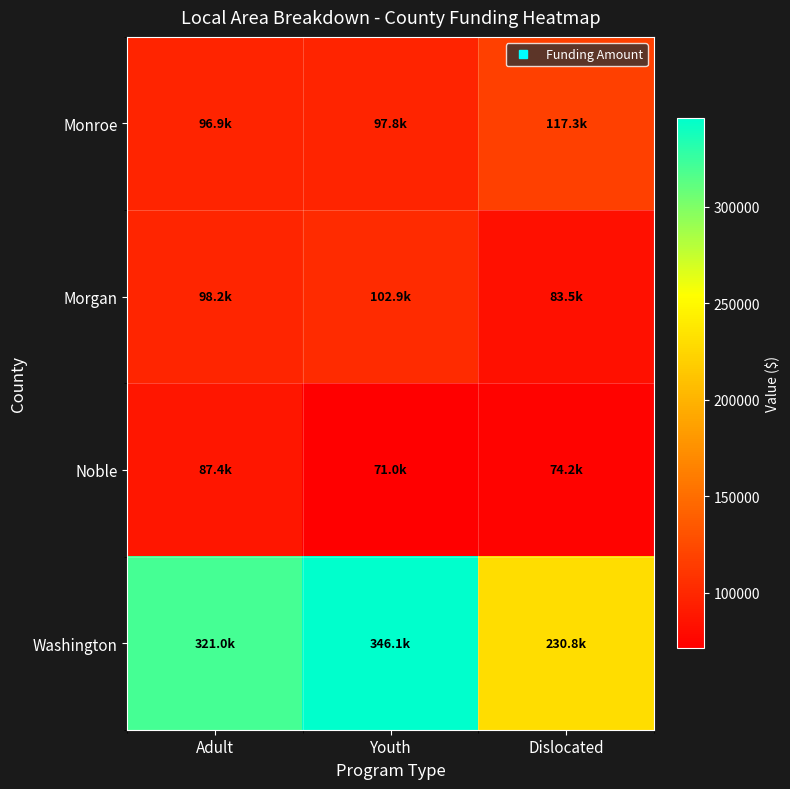

Which series changed the most between Youth and Dislocated?

Washington